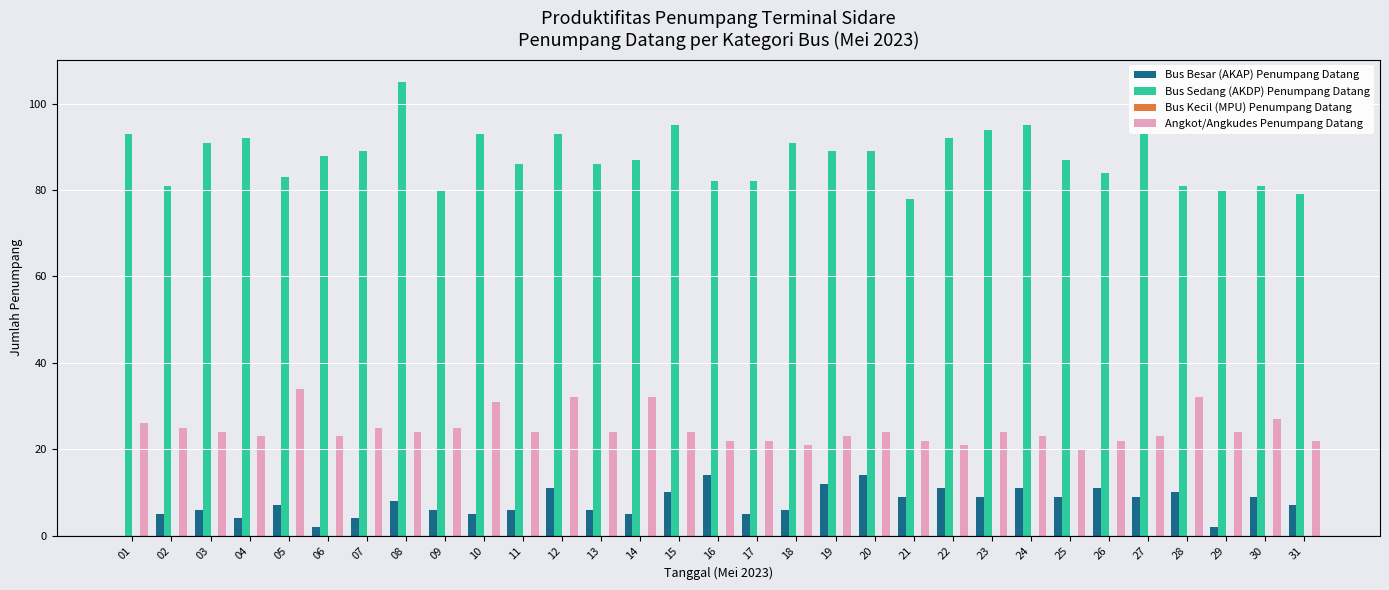

What is the maximum value shown in the chart?

105